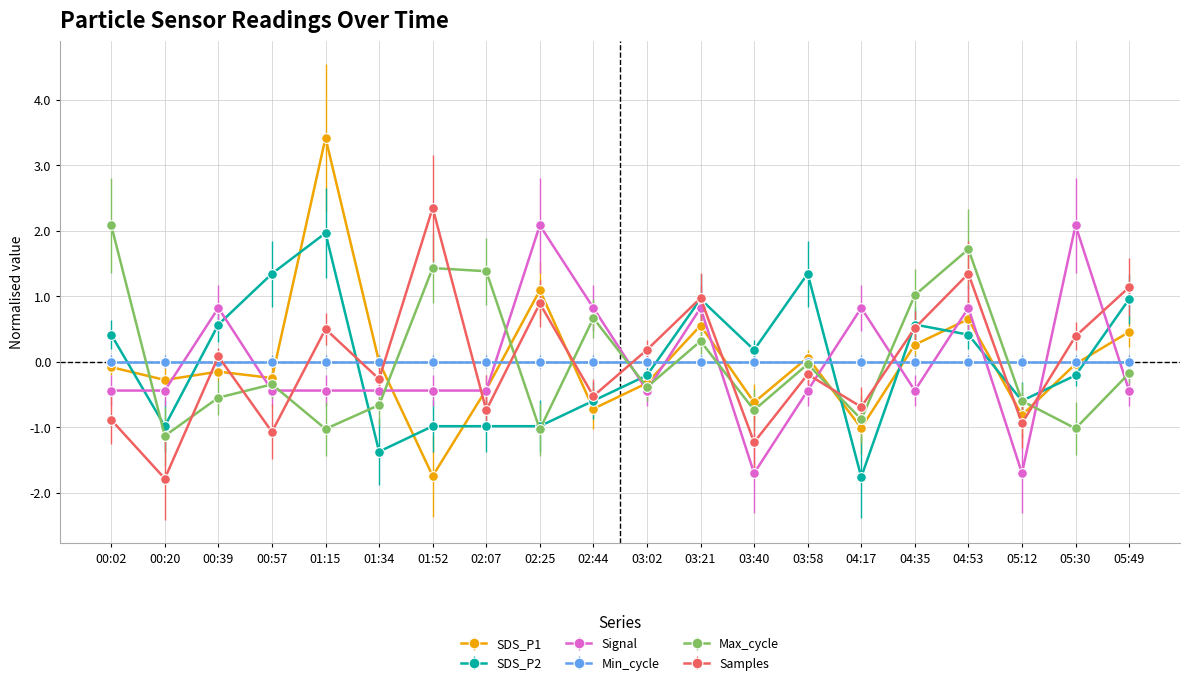

True or false: Signal has a value of 2.1 at 02:25.

True